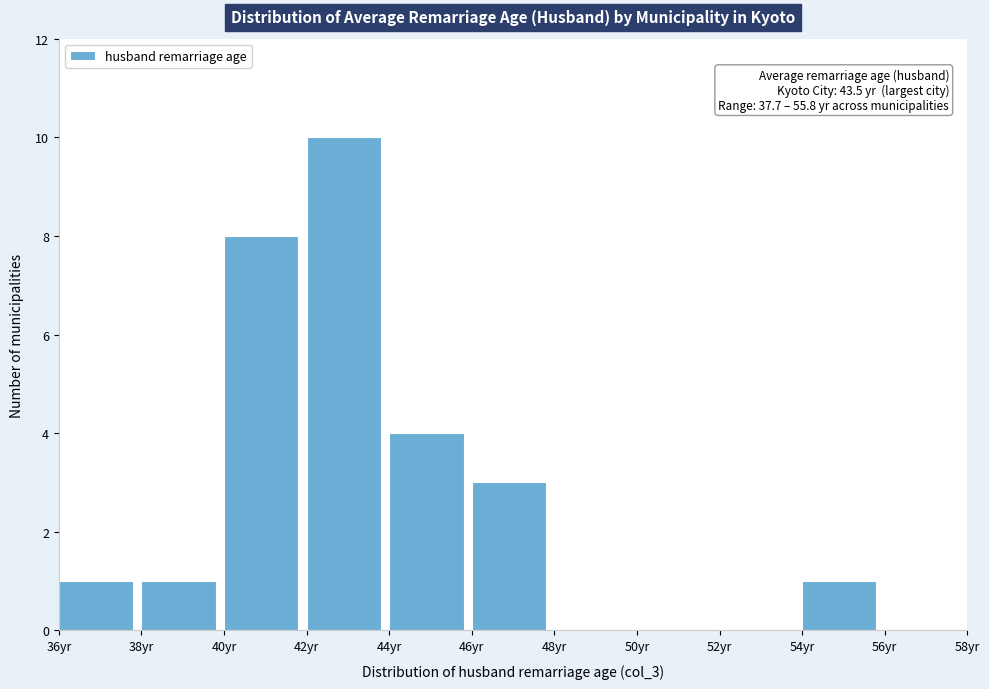

Over which range of the x-axis is the bar tallest?

42 to 44